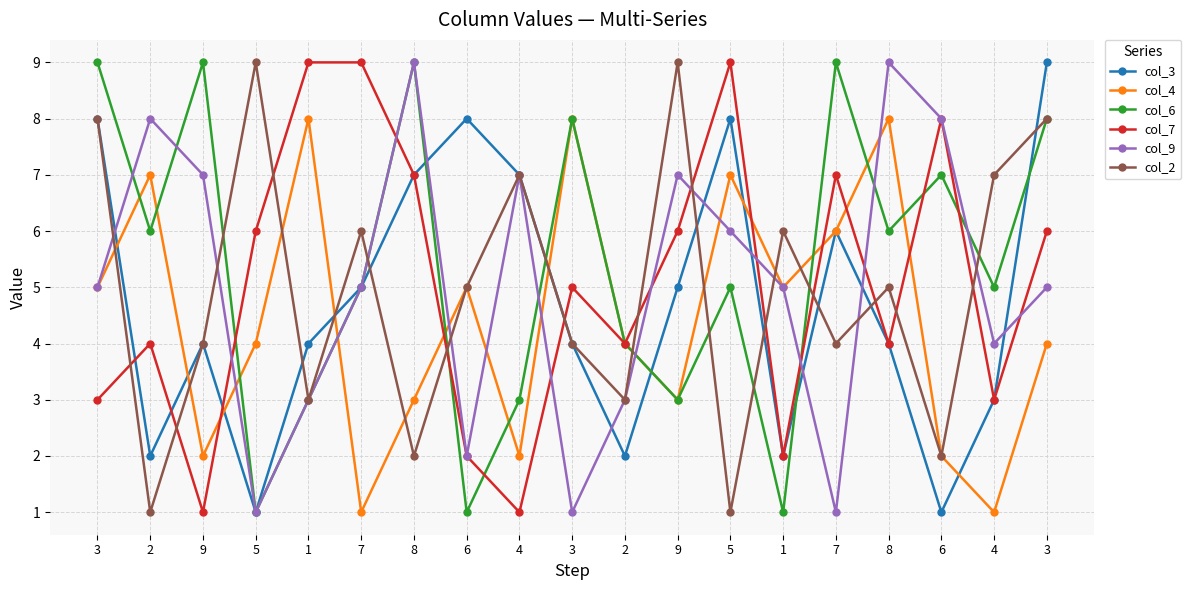

What are all the series names shown in the legend?

col_3, col_4, col_6, col_7, col_9, col_2